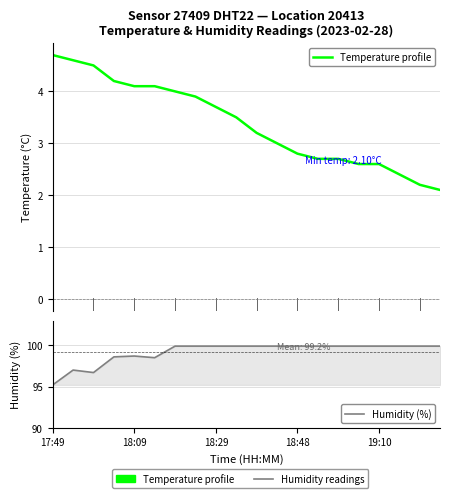

The value of Humidity (%) at 17:49 is 95.2. True or false?

True